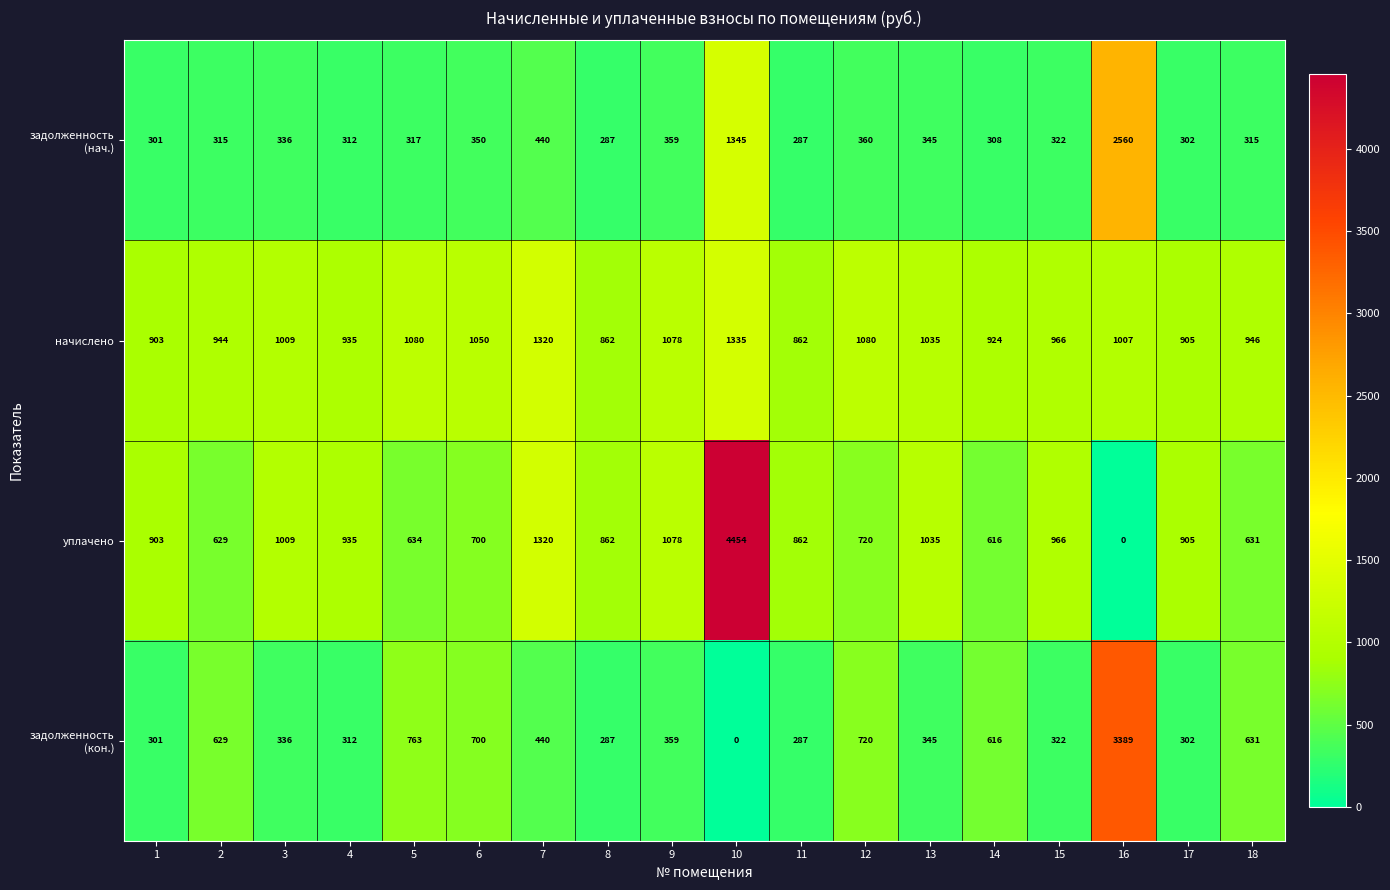

Which series has the largest total across all categories?

уплачено